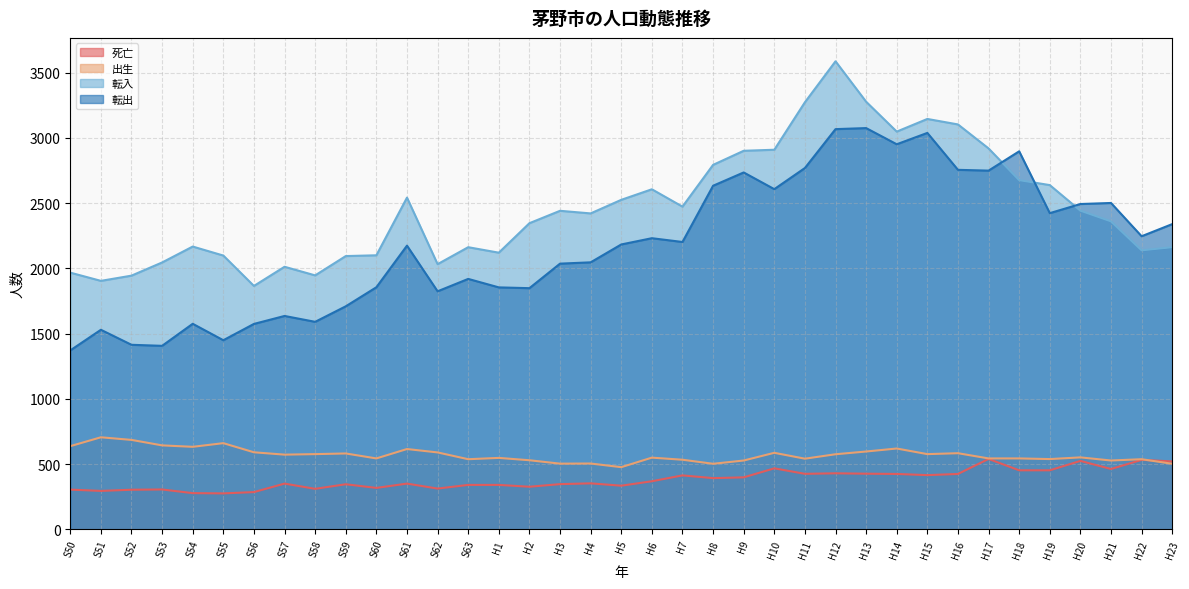

What are all the series names shown in the legend?

死亡, 出生, 転入, 転出